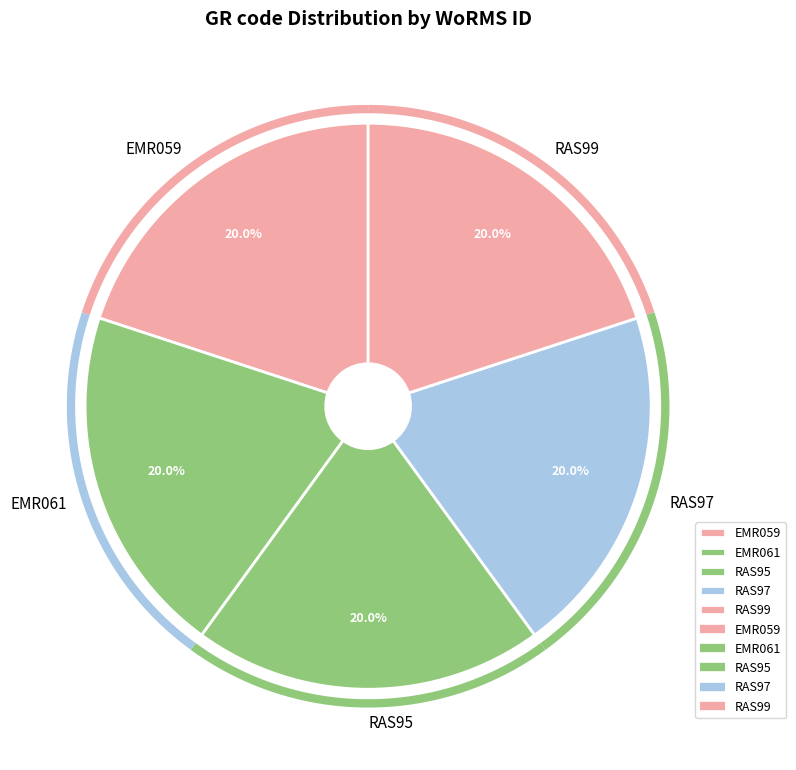

Which slice is the largest?

EMR061